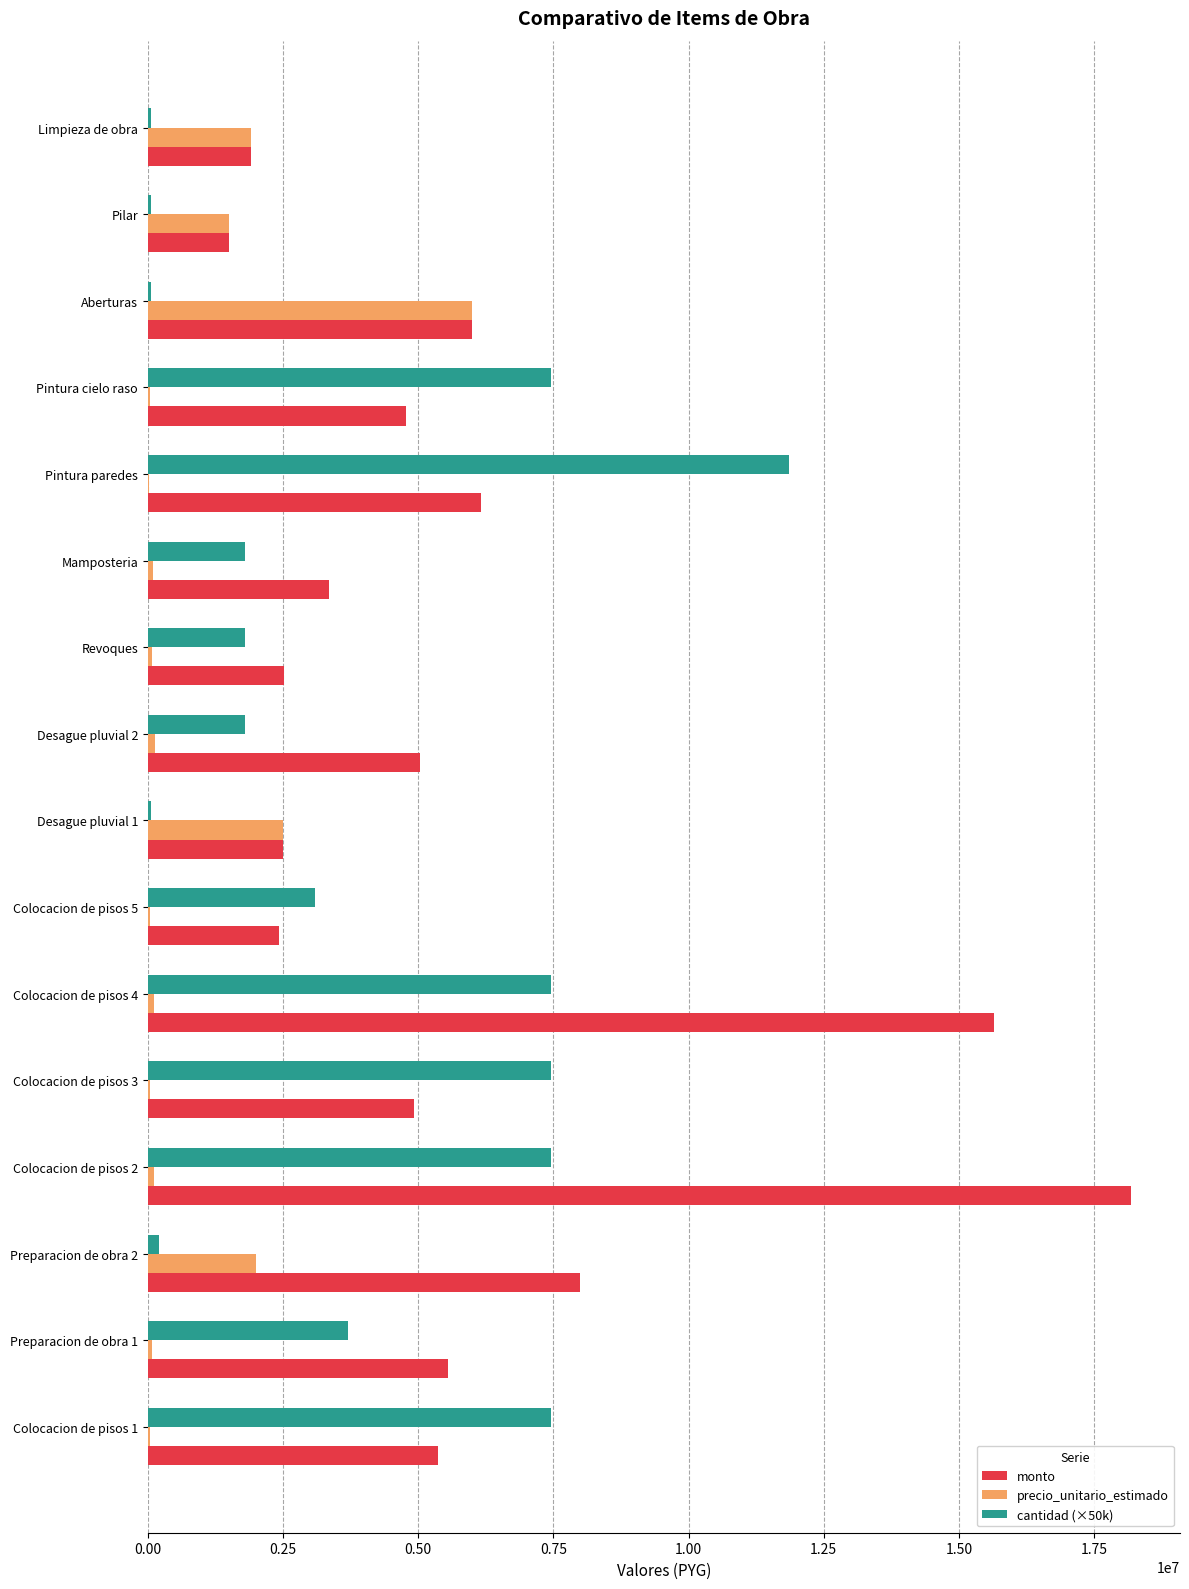

Is the value of monto at Preparacion de obra 1 greater than the value of precio_unitario_estimado at Desague pluvial 2?

Yes